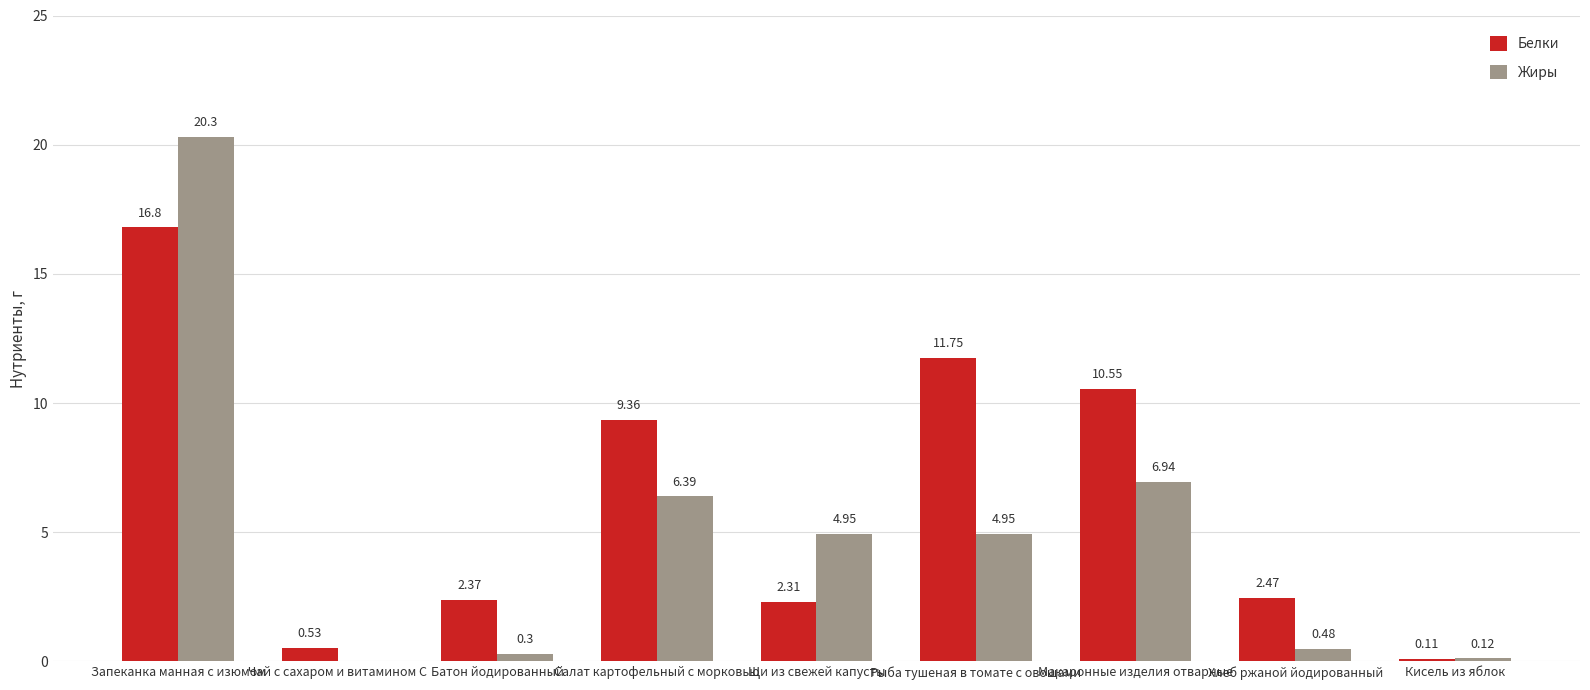

At which category is the sum across all series the highest?

Запеканка манная с изюмом